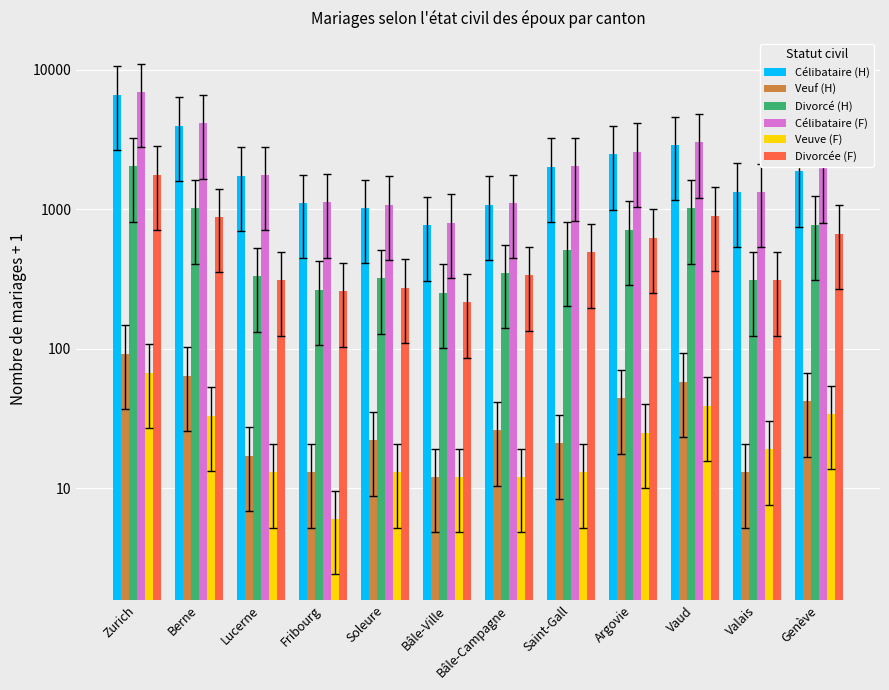

Reading left to right, transcribe all the data shown in this chart.

Célibataire (H): Zurich=6650	Berne=3968	Lucerne=1736	Fribourg=1109	Soleure=1021	Bâle-Ville=766	Bâle-Campagne=1082	Saint-Gall=2021	Argovie=2487	Vaud=2890	Valais=1337	Genève=1867
Veuf (H): Zurich=92	Berne=64	Lucerne=17	Fribourg=13	Soleure=22	Bâle-Ville=12	Bâle-Campagne=26	Saint-Gall=21	Argovie=44	Vaud=58	Valais=13	Genève=42
Divorcé (H): Zurich=2041	Berne=1020	Lucerne=331	Fribourg=264	Soleure=321	Bâle-Ville=252	Bâle-Campagne=349	Saint-Gall=507	Argovie=714	Vaud=1019	Valais=309	Genève=775
Célibataire (F): Zurich=6943	Berne=4139	Lucerne=1762	Fribourg=1122	Soleure=1078	Bâle-Ville=803	Bâle-Campagne=1110	Saint-Gall=2043	Argovie=2595	Vaud=3028	Valais=1330	Genève=1985
Veuve (F): Zurich=67	Berne=33	Lucerne=13	Fribourg=6	Soleure=13	Bâle-Ville=12	Bâle-Campagne=12	Saint-Gall=13	Argovie=25	Vaud=39	Valais=19	Genève=34
Divorcée (F): Zurich=1773	Berne=880	Lucerne=309	Fribourg=258	Soleure=273	Bâle-Ville=216	Bâle-Campagne=335	Saint-Gall=493	Argovie=624	Vaud=900	Valais=310	Genève=666